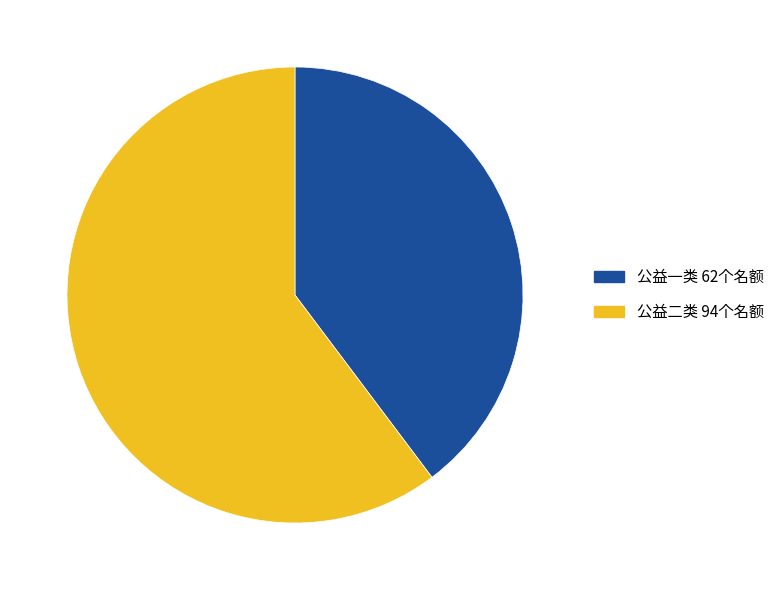

Combined, do 公益一类 and 公益二类 account for over 50%?

Yes